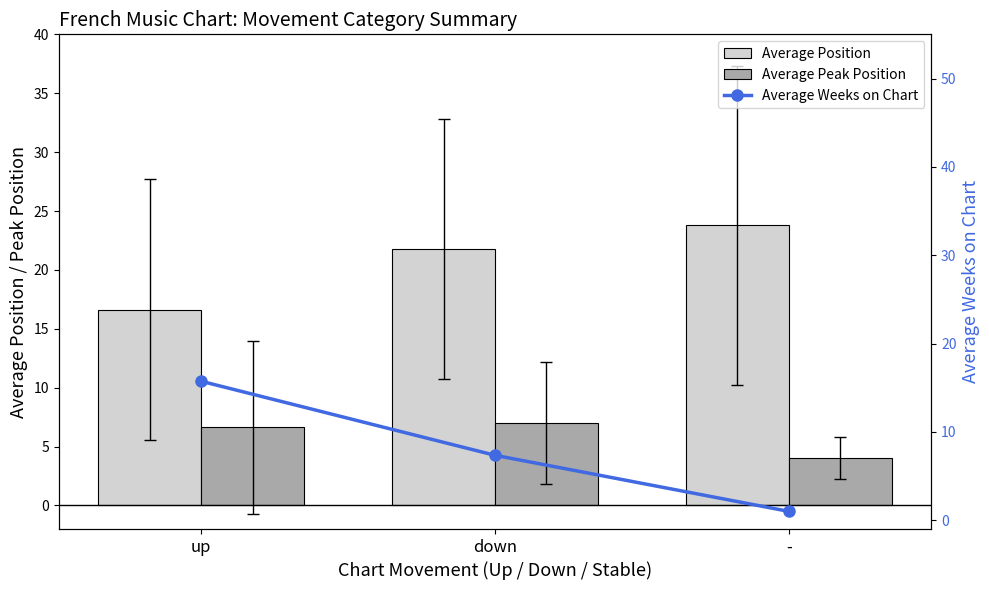

Between - and up, which is larger?

-